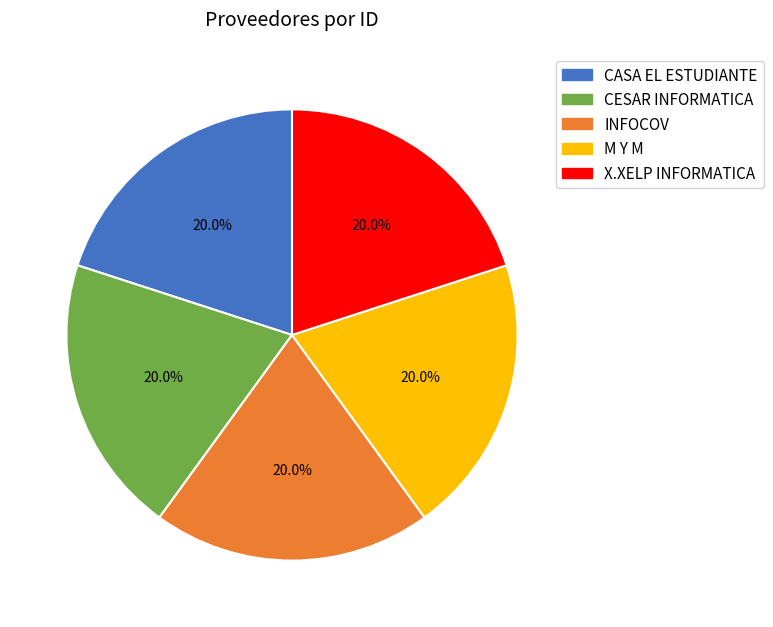

Approximately how many times larger is the value at CASA EL ESTUDIANTE compared to X.XELP INFORMATICA?

1.0